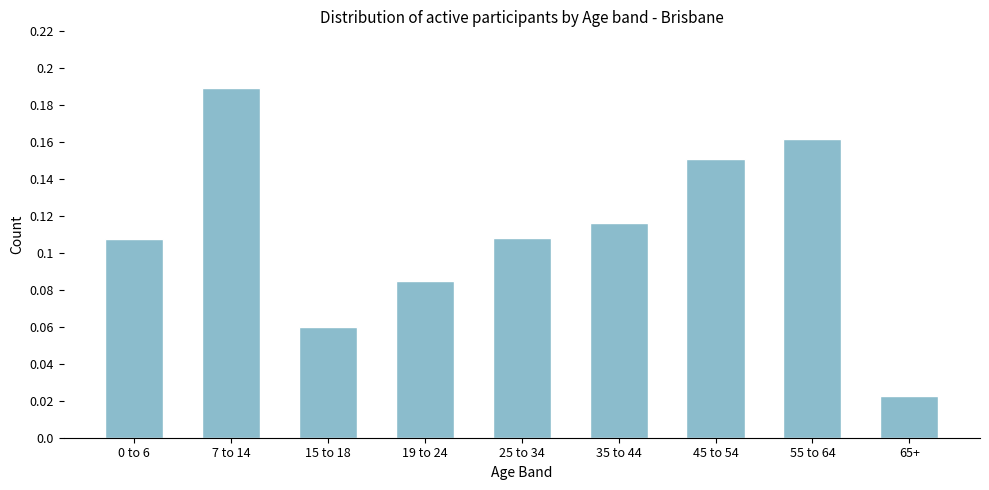

What is the sum of all values?

1.0